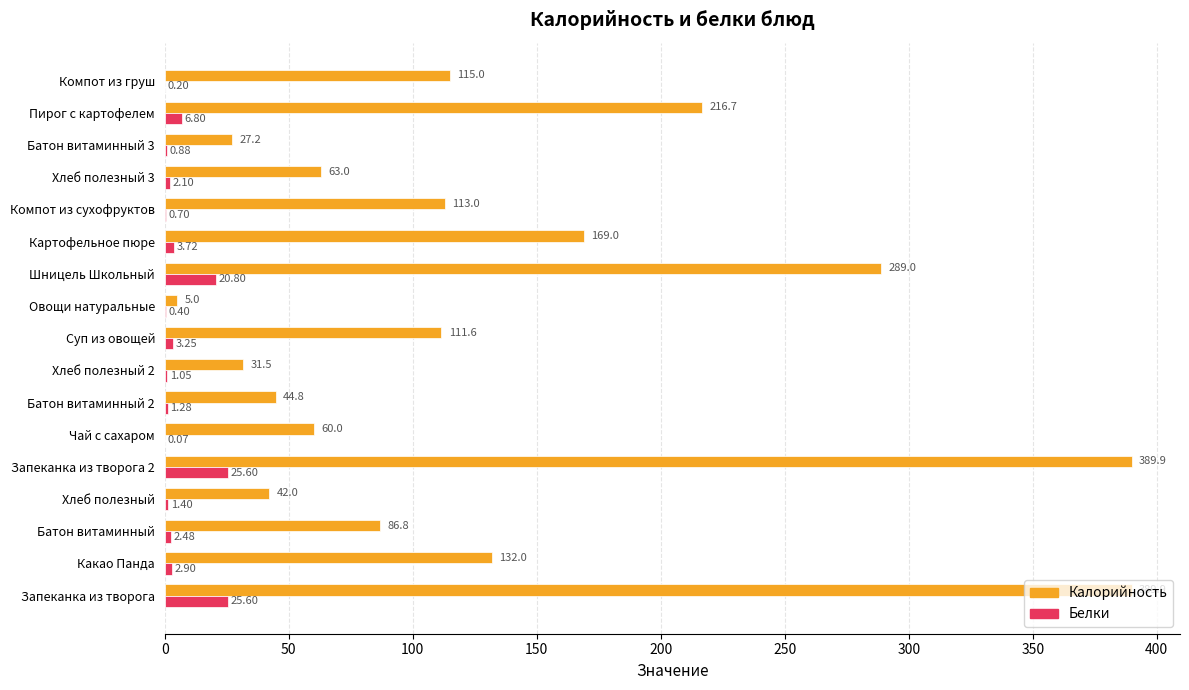

What is the maximum value shown in the chart?

389.9